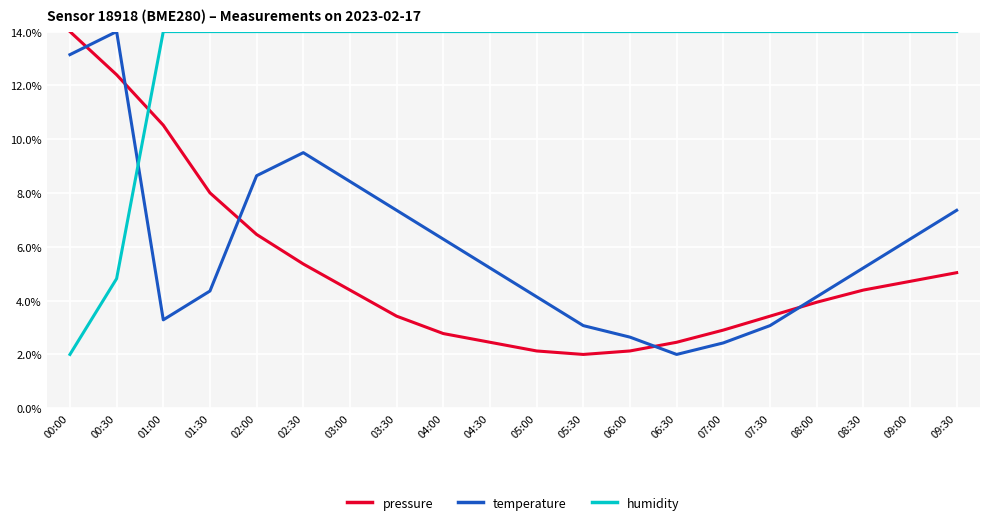

At which category is the sum across all series the highest?

00:30